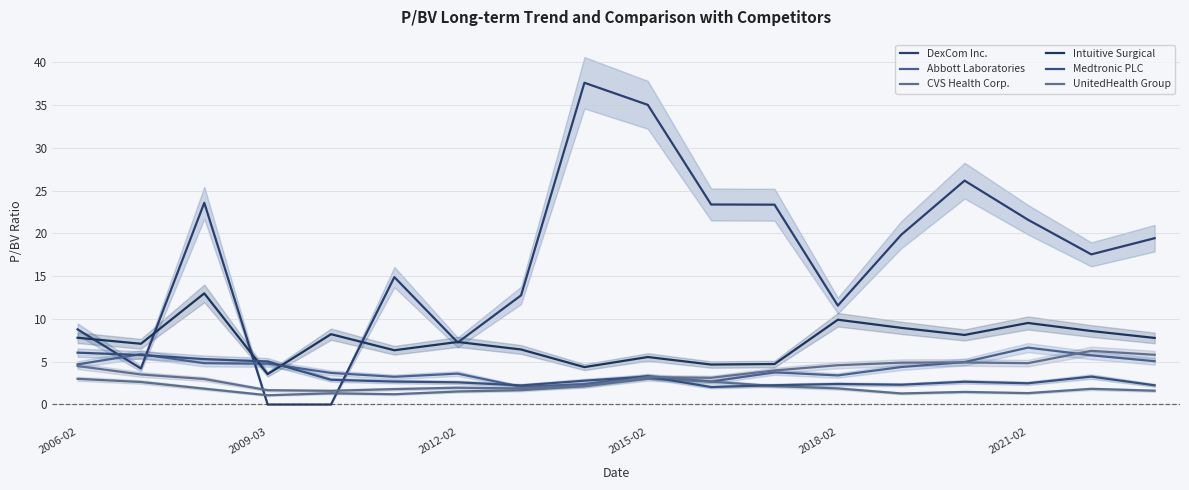

Read the UnitedHealth Group value at 8.

2.2